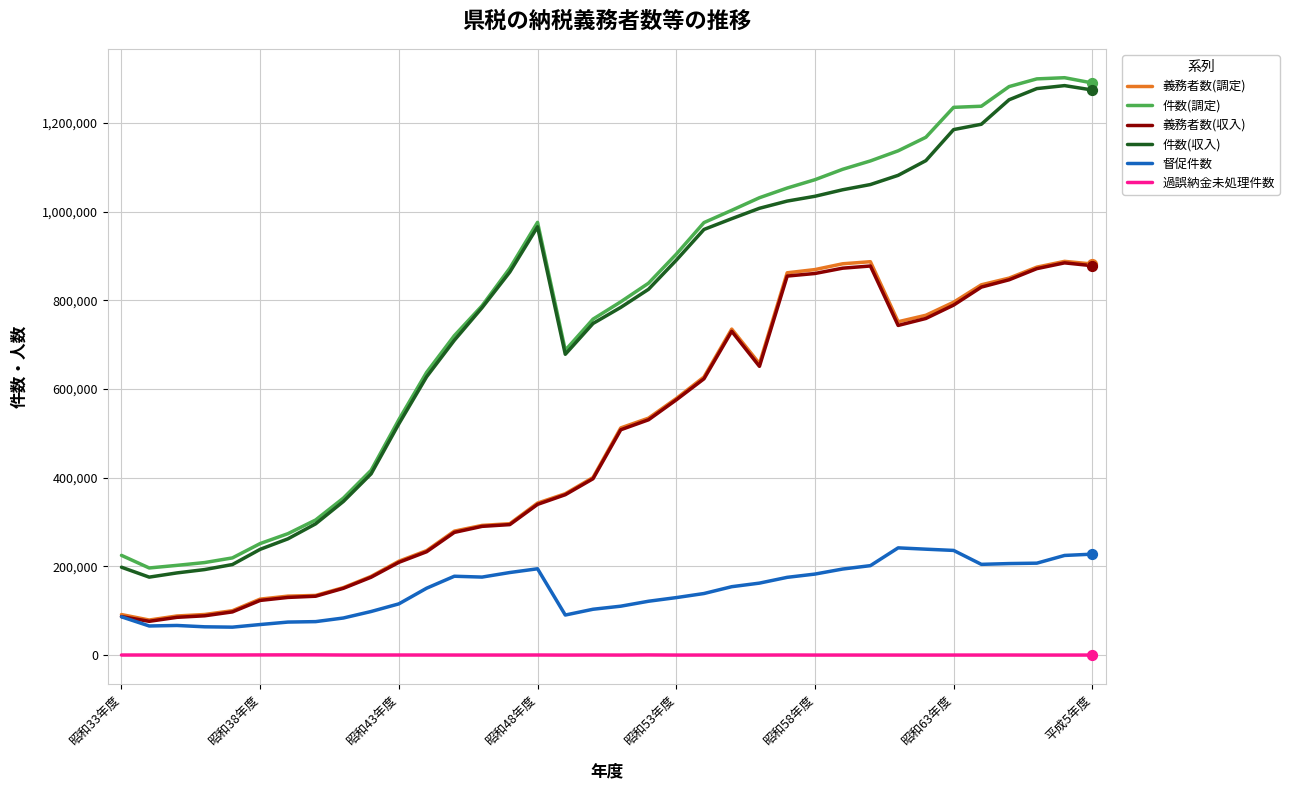

True or false: 督促件数 and 件数(収入) cross at least once.

False